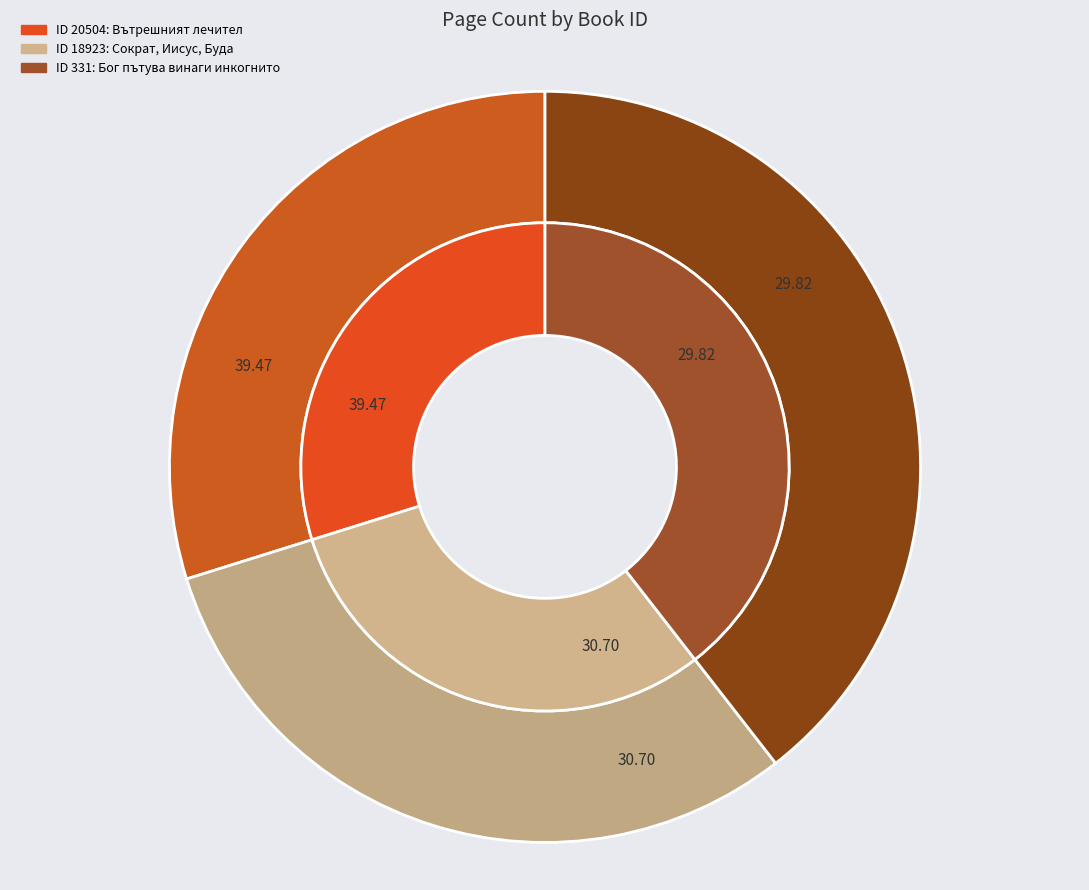

Does 20504 represent more than half of the total?

No